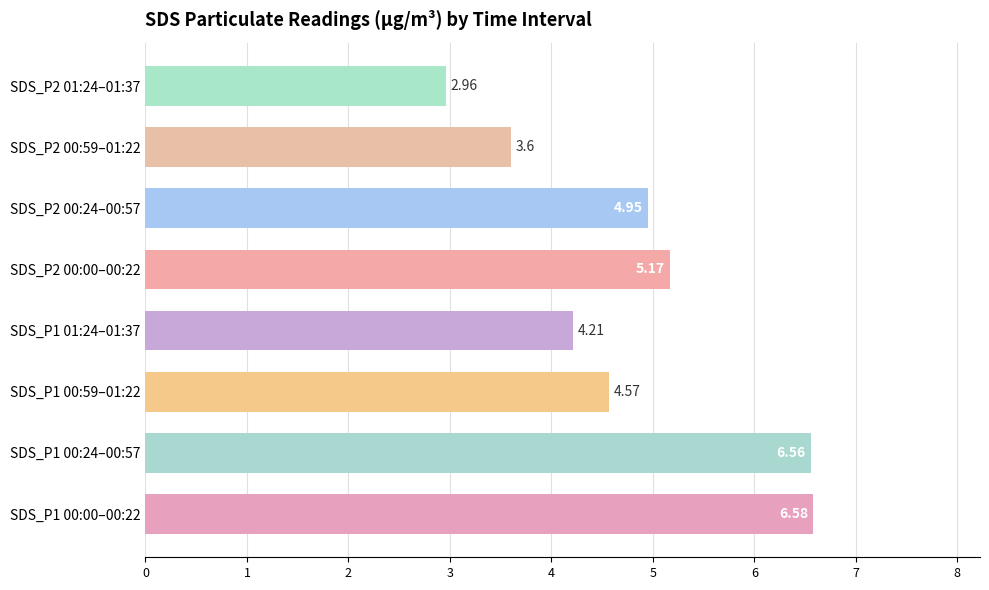

Rank the categories by value from highest to lowest.

SDS_P1 00:00–00:22, SDS_P1 00:24–00:57, SDS_P2 00:00–00:22, SDS_P2 00:24–00:57, SDS_P1 00:59–01:22, SDS_P1 01:24–01:37, SDS_P2 00:59–01:22, SDS_P2 01:24–01:37